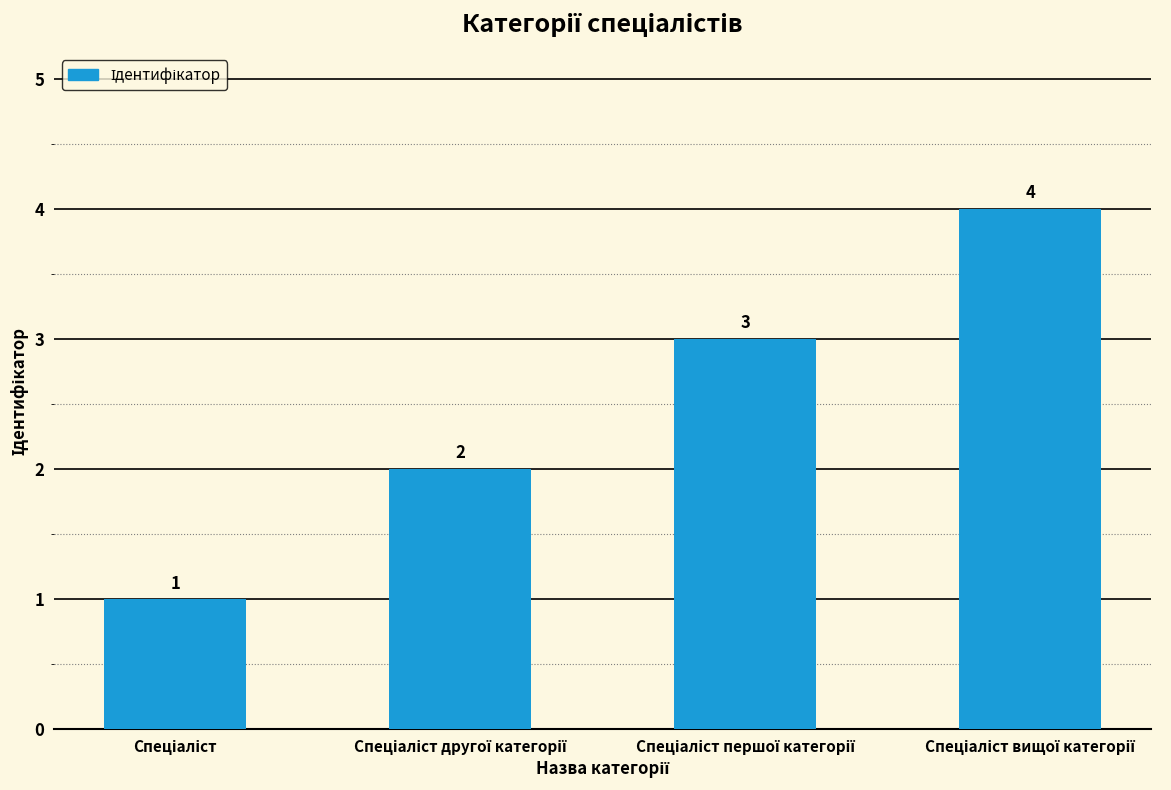

How many values are between 2 and 4?

3